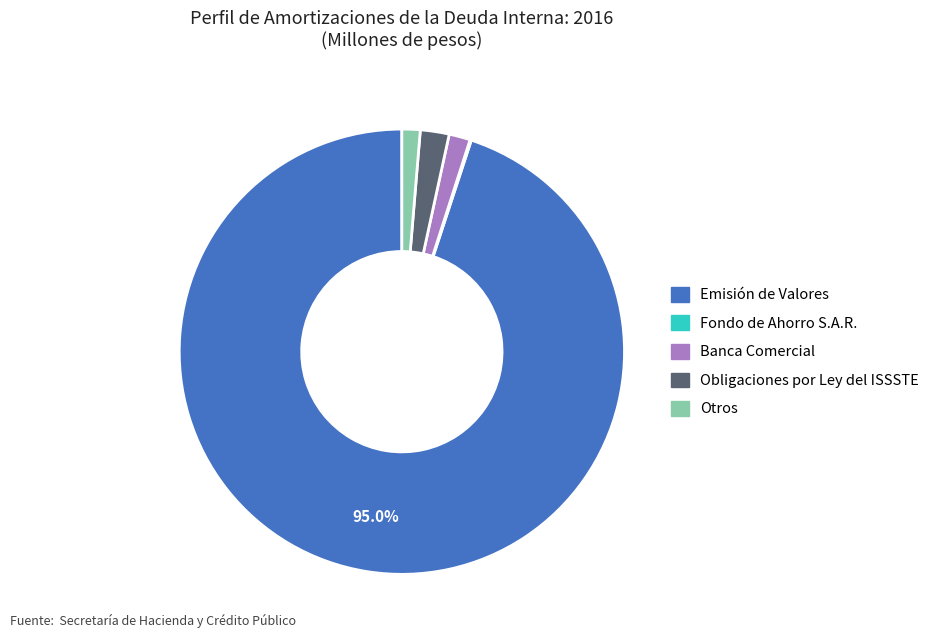

Does any single category account for the majority?

Yes